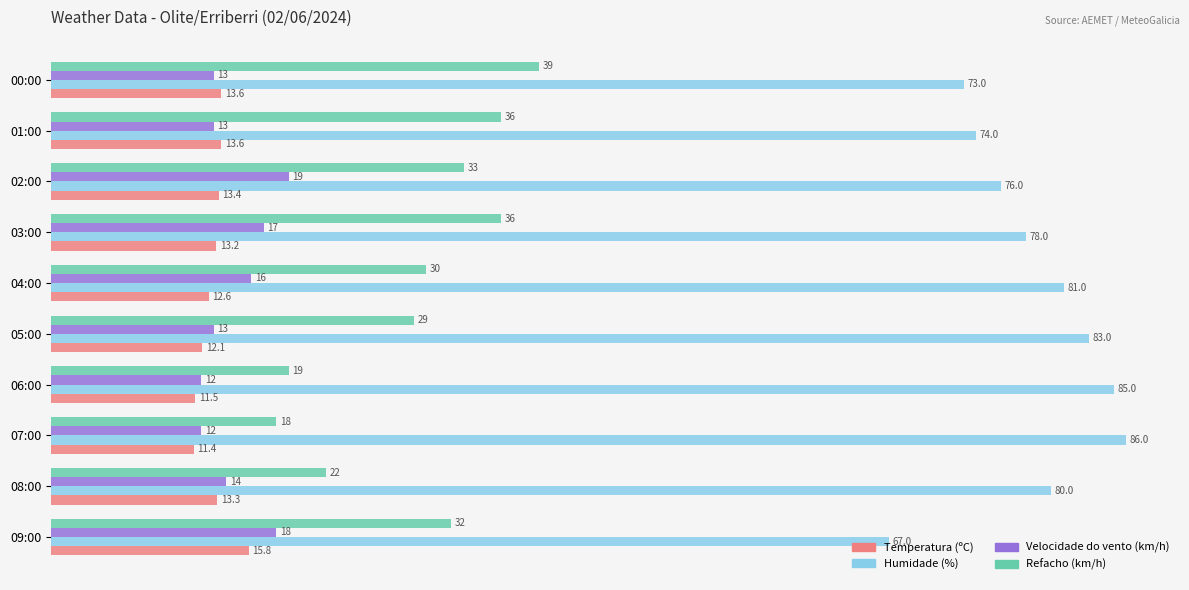

Which series has the widest spread of values?

Refacho (km/h)